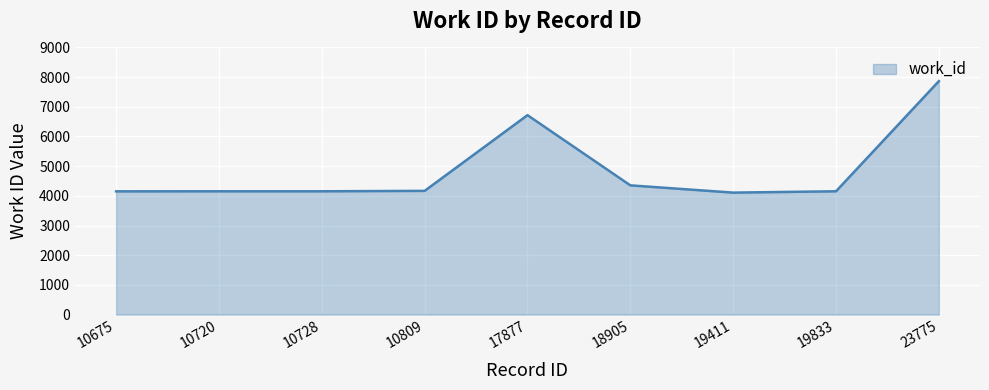

What is the greatest value displayed?

7864